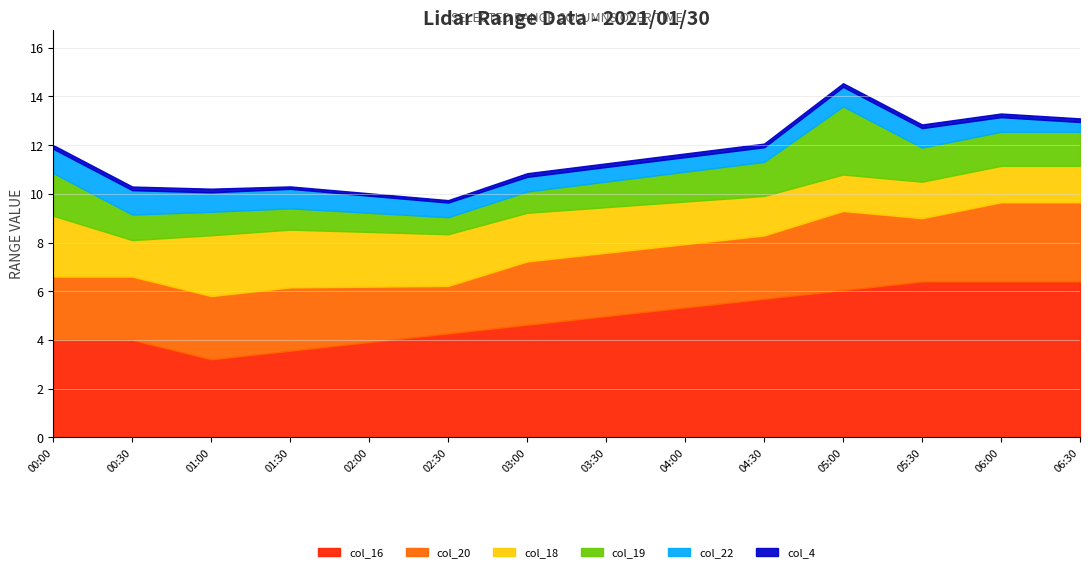

What is the label of the 3rd point from the right?

2021/01/30 05:30